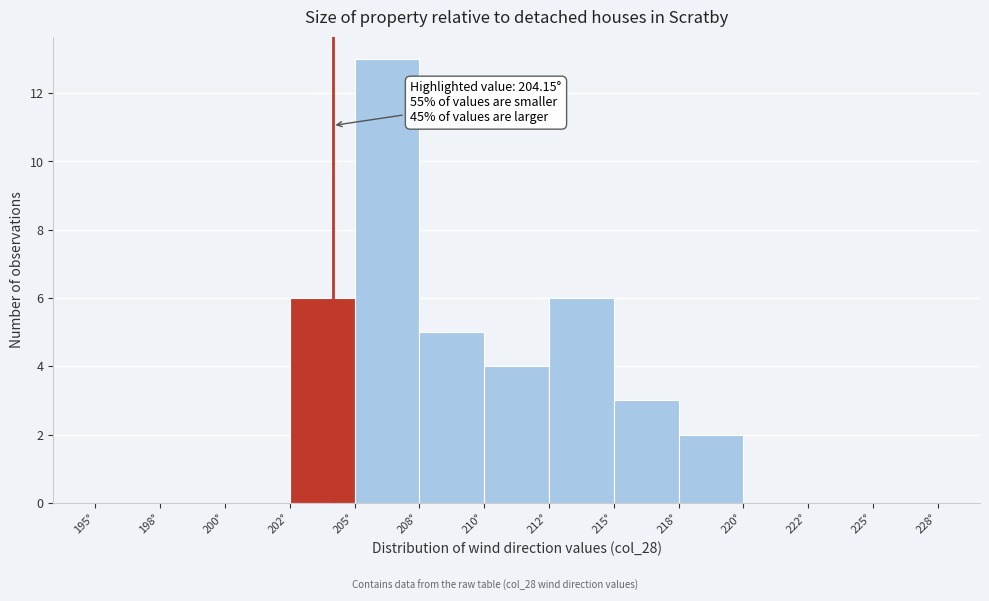

Reading left to right, extract all data points from this chart.

195°=0	198°=0	200°=0	202°=6	205°=13	208°=5	210°=4	212°=6	215°=3	218°=2	220°=0	222°=0	225°=0